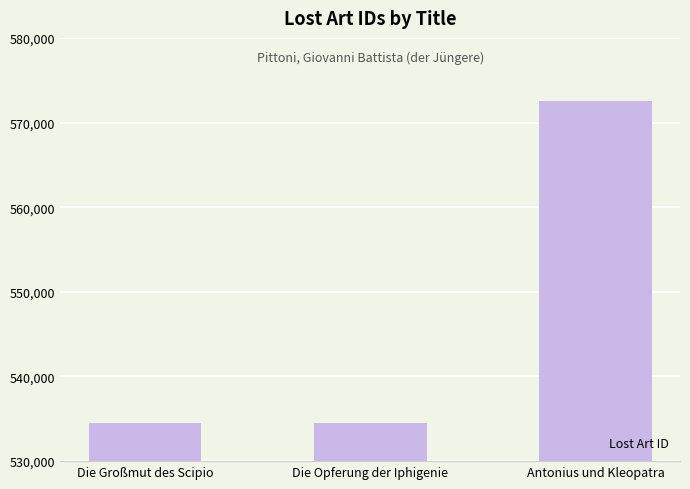

At which category does the chart reach its peak across all series?

Antonius und Kleopatra